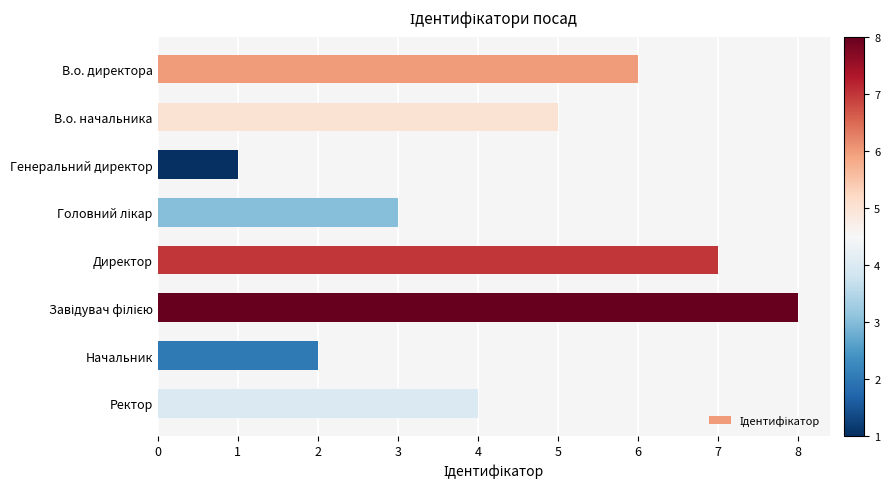

Reading top to bottom, list all the values displayed in this chart.

6	5	1	3	7	8	2	4